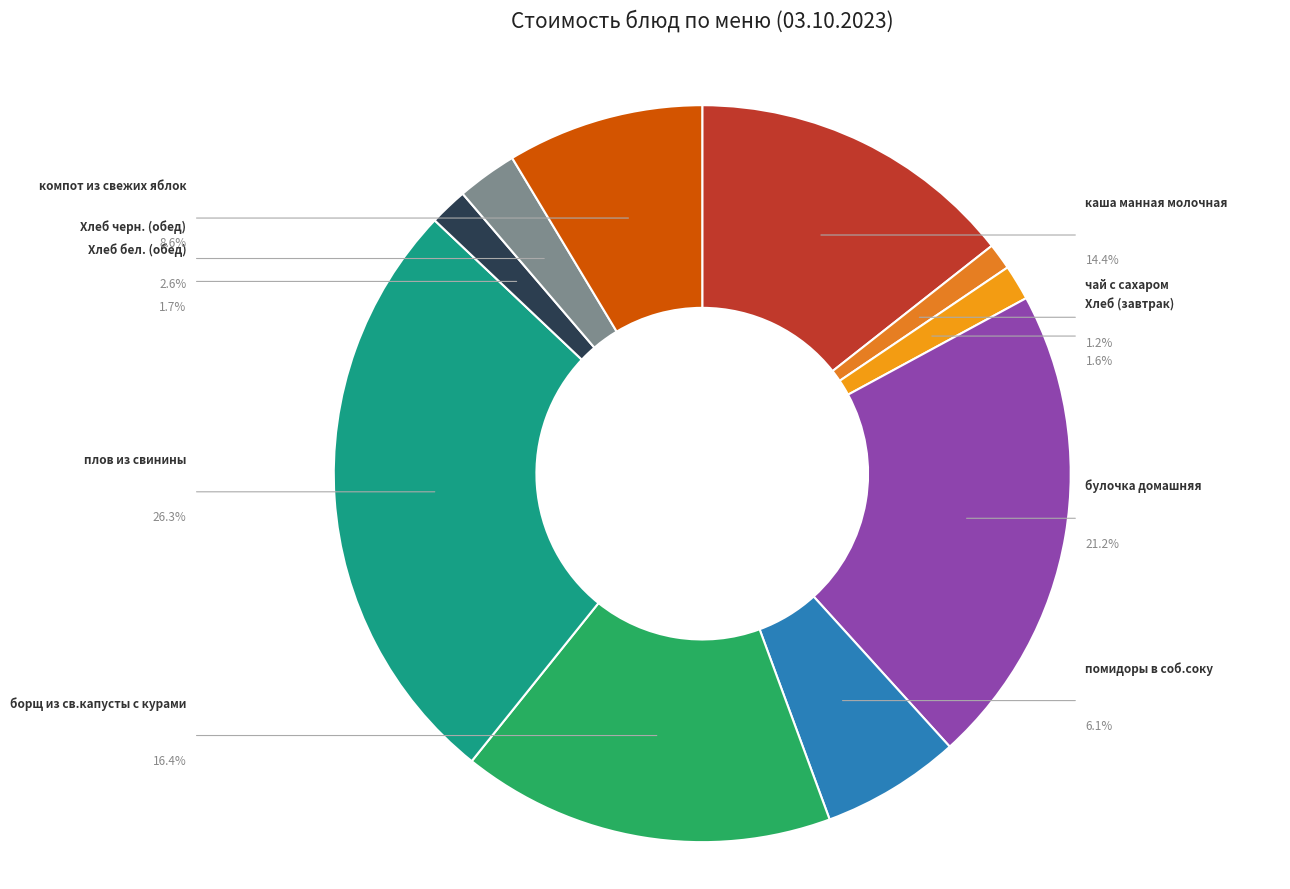

Does any single category account for the majority?

No